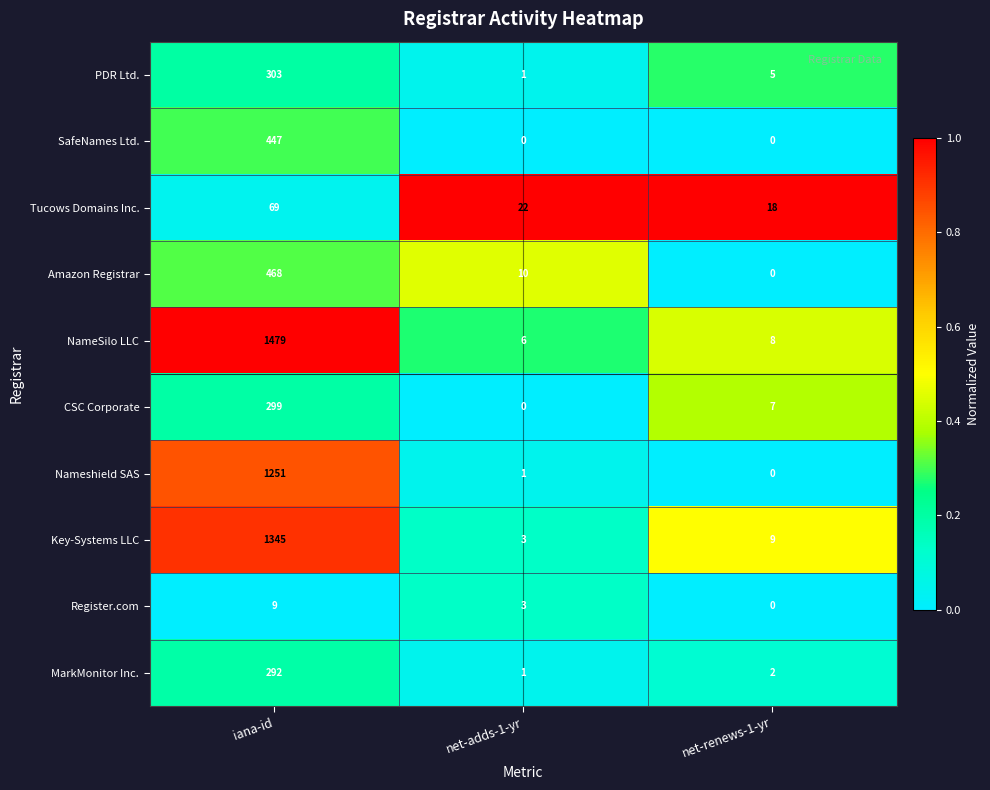

Which series has the widest spread of values?

NameSilo LLC